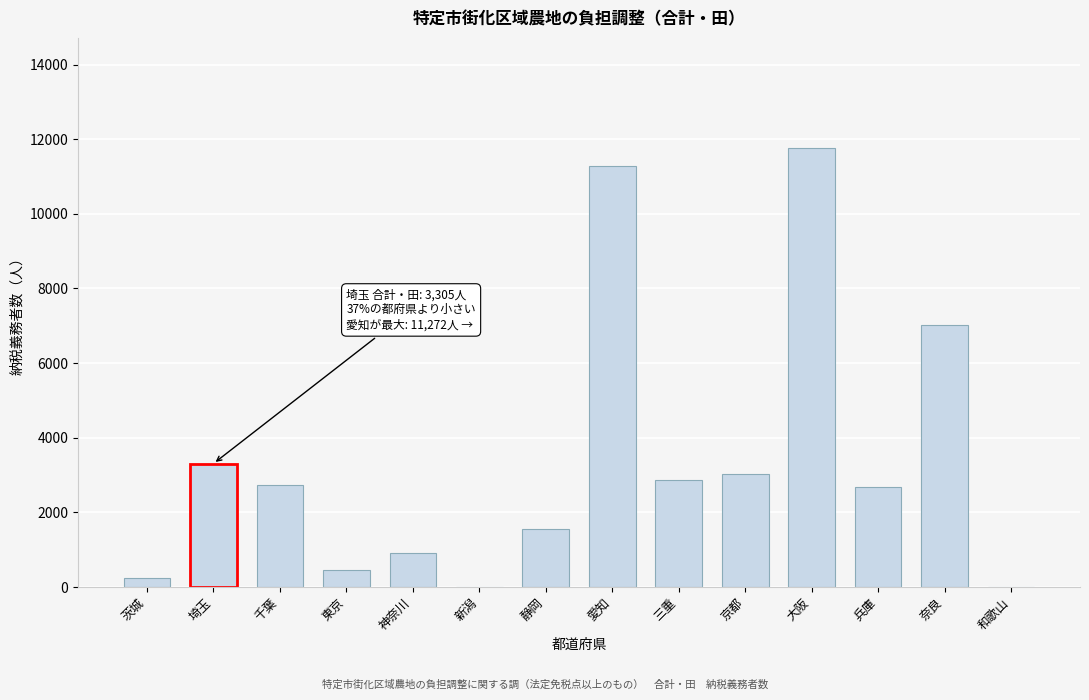

Which label corresponds to the largest value in the chart?

大阪